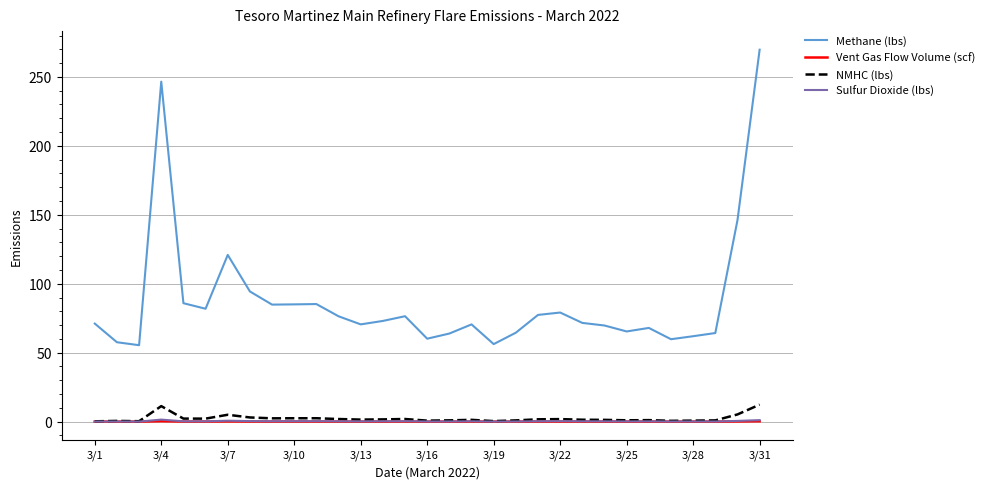

Which series has the largest total across all categories?

Methane (lbs)